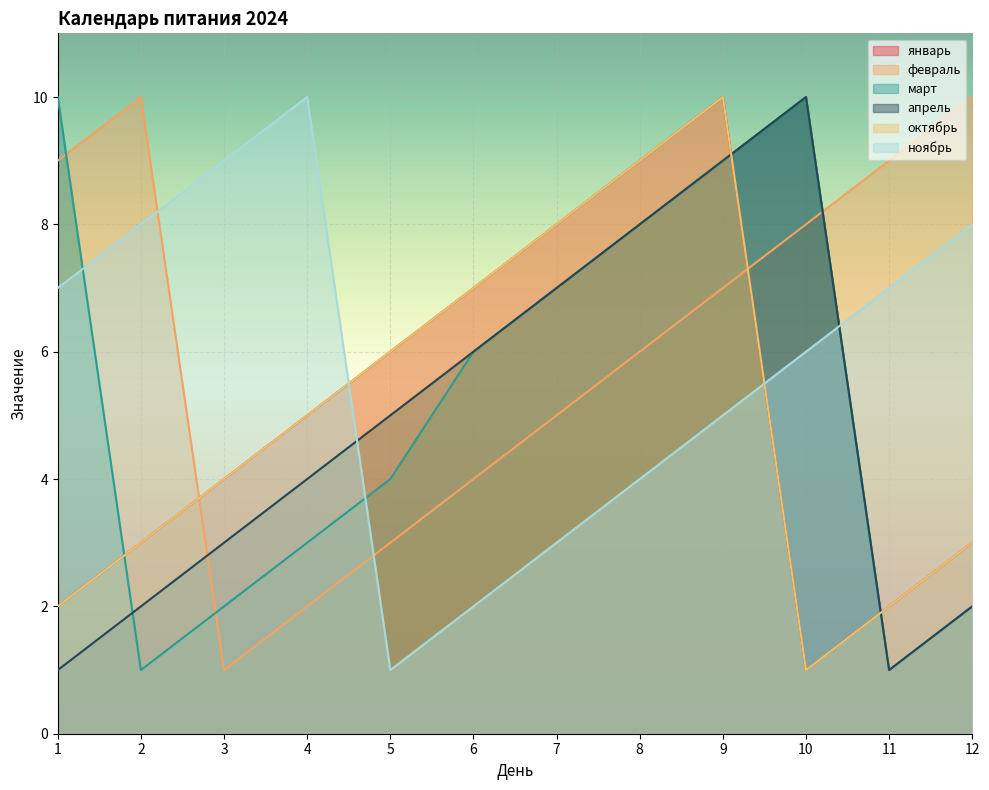

Does the chart display data point markers on the line(s)?

No